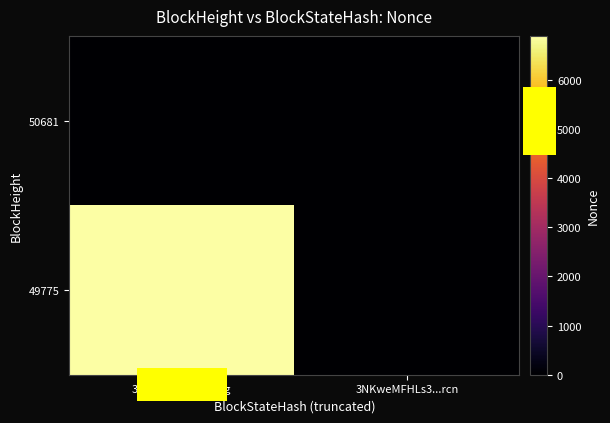

What is the difference between the maximum and minimum values in the col_sum series?

6898